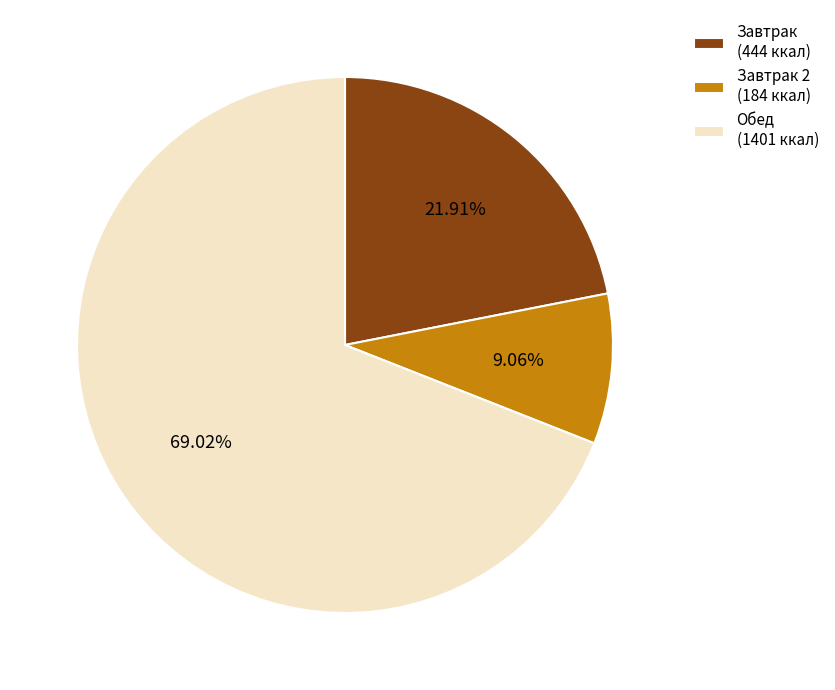

Rank the categories by value from lowest to highest.

Завтрак 2 (184 ккал), Завтрак (444 ккал), Обед (1401 ккал)